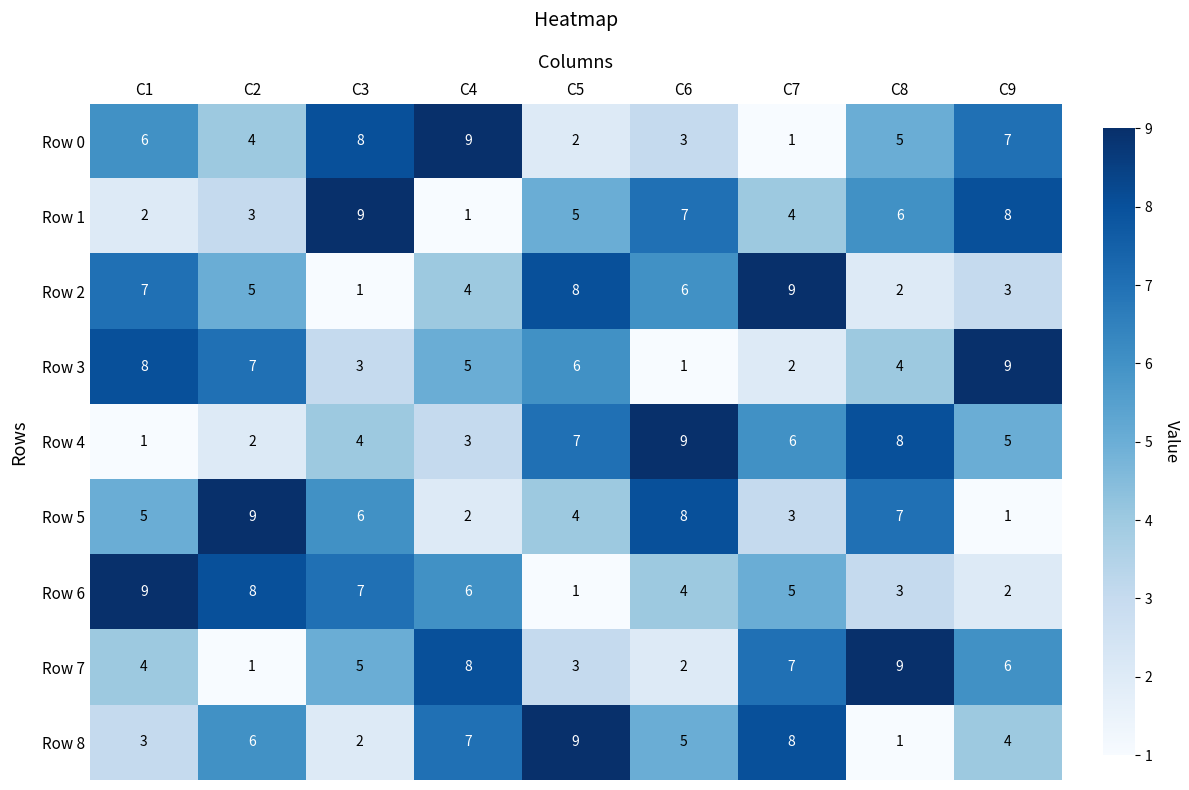

At which label is Row 7 closest to 5?

C3